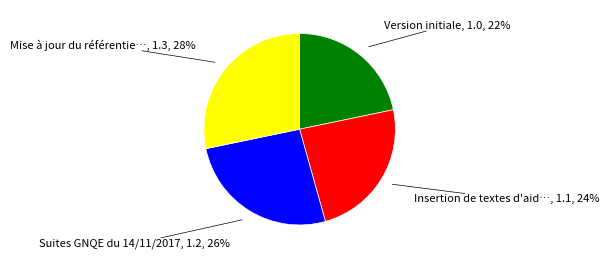

To the nearest percent, what is the average slice percentage?

25%